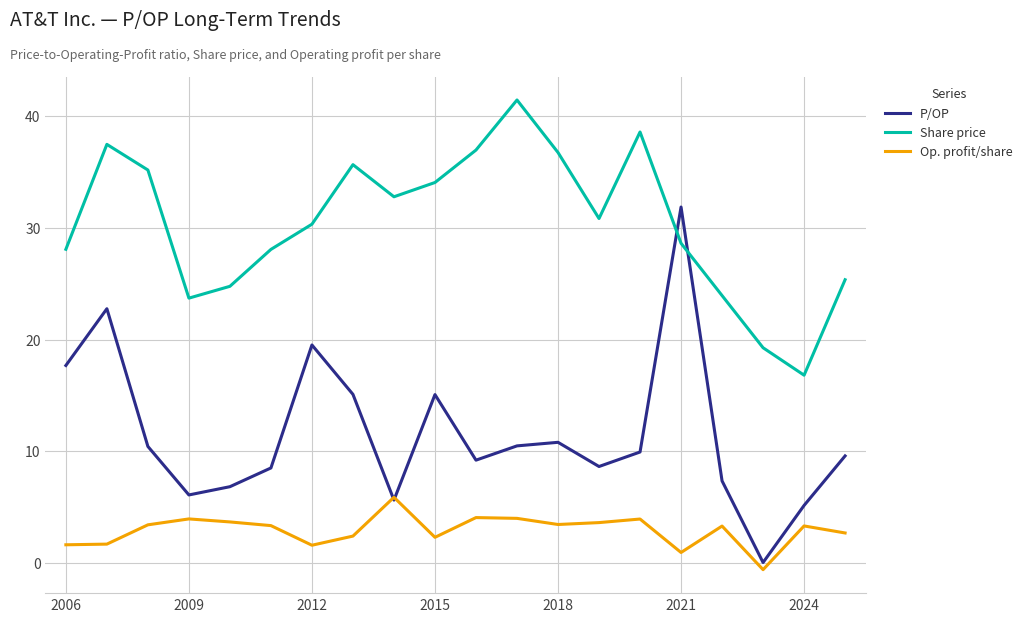

Which series has the largest total across all categories?

Share price